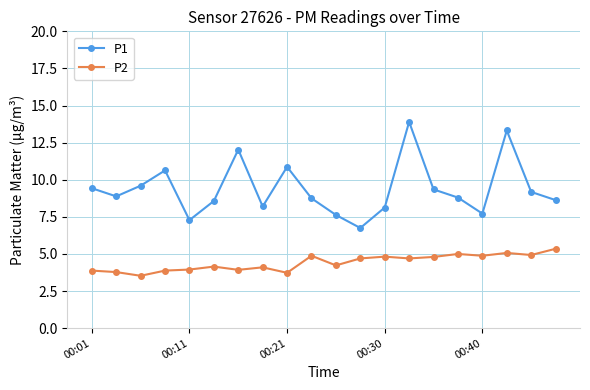

Which series has the largest total across all categories?

P1